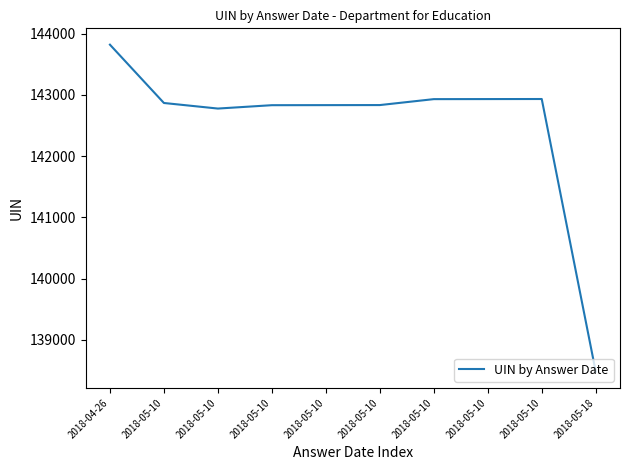

List the labels in order of value, smallest first.

2018-05-18, 2018-05-10, 2018-05-10, 2018-05-10, 2018-05-10, 2018-05-10, 2018-05-10, 2018-05-10, 2018-05-10, 2018-04-26